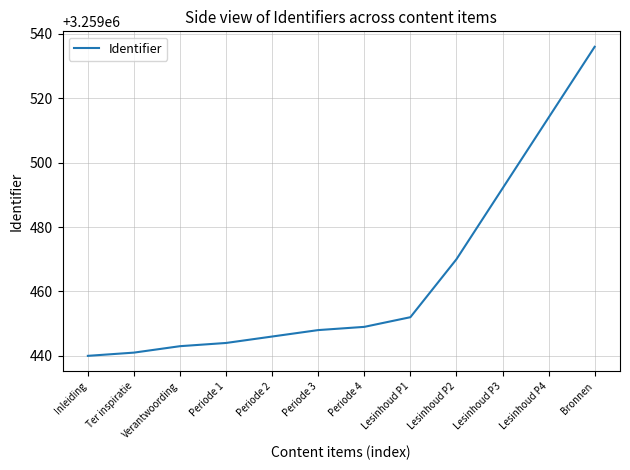

Read the value at Inleiding, to the nearest 10.

3259440